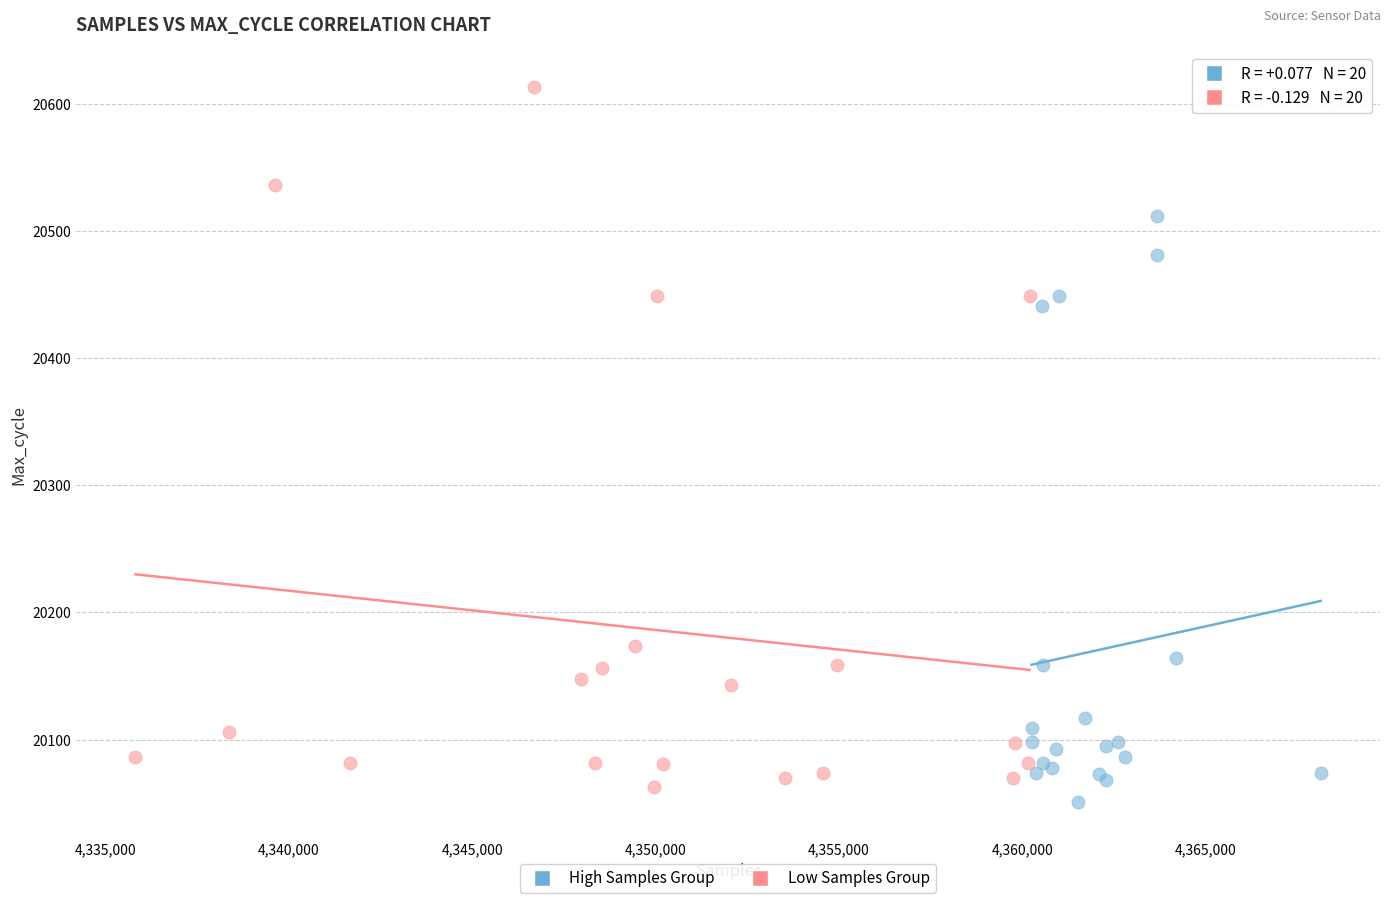

Which series reaches the maximum Y coordinate?

Low Samples Group